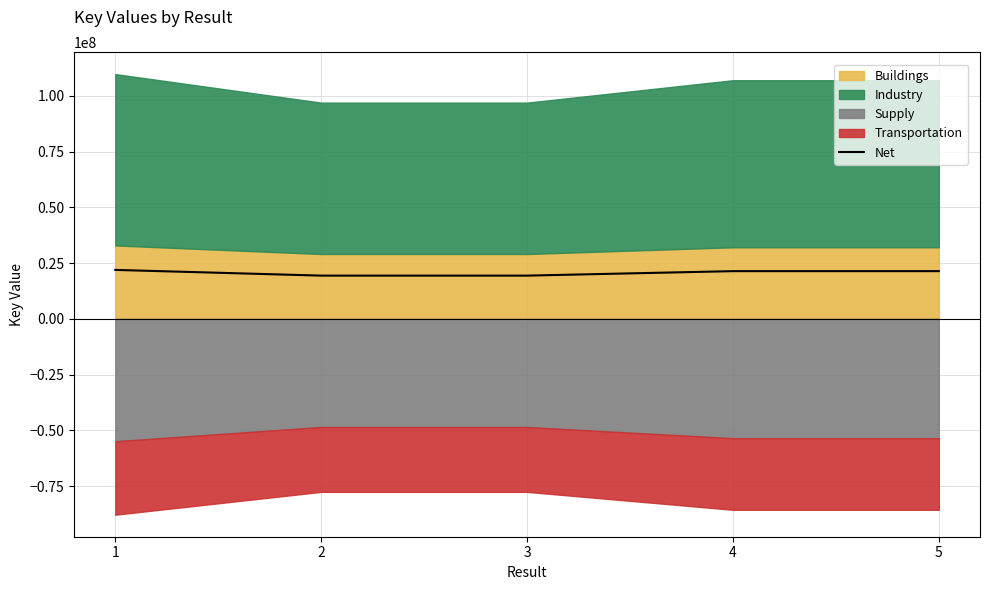

Reading right to left, transcribe all the data shown in this chart.

5=21396341.2	4=21396129.5	3=19387836.5	2=19387903.4	1=21946086.6